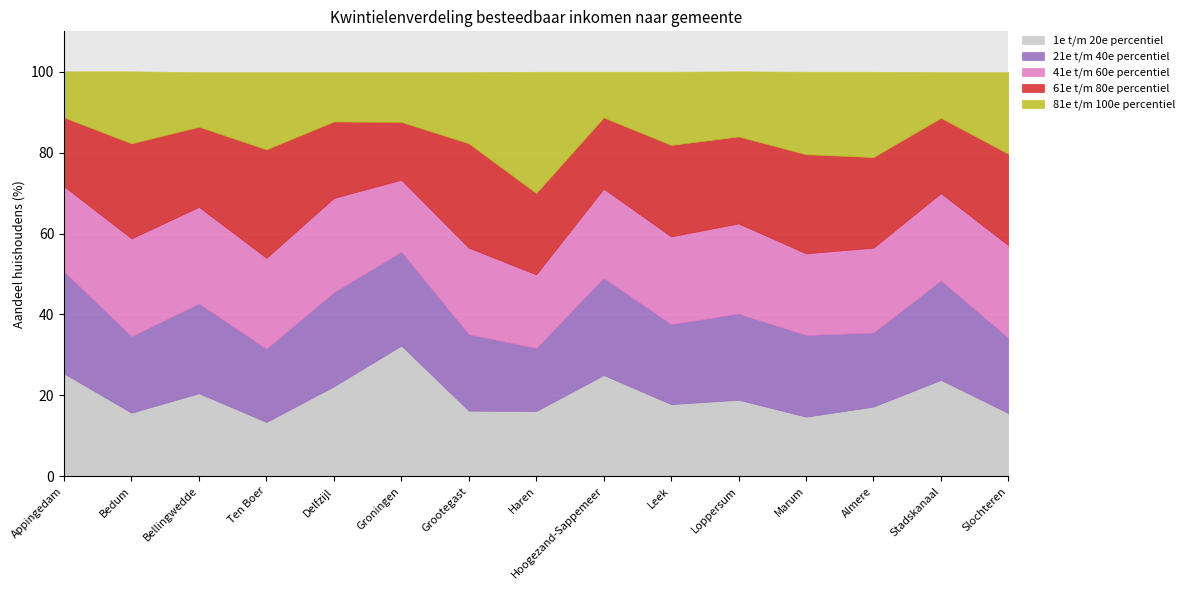

Which has a higher value, Haren or Groningen?

Groningen